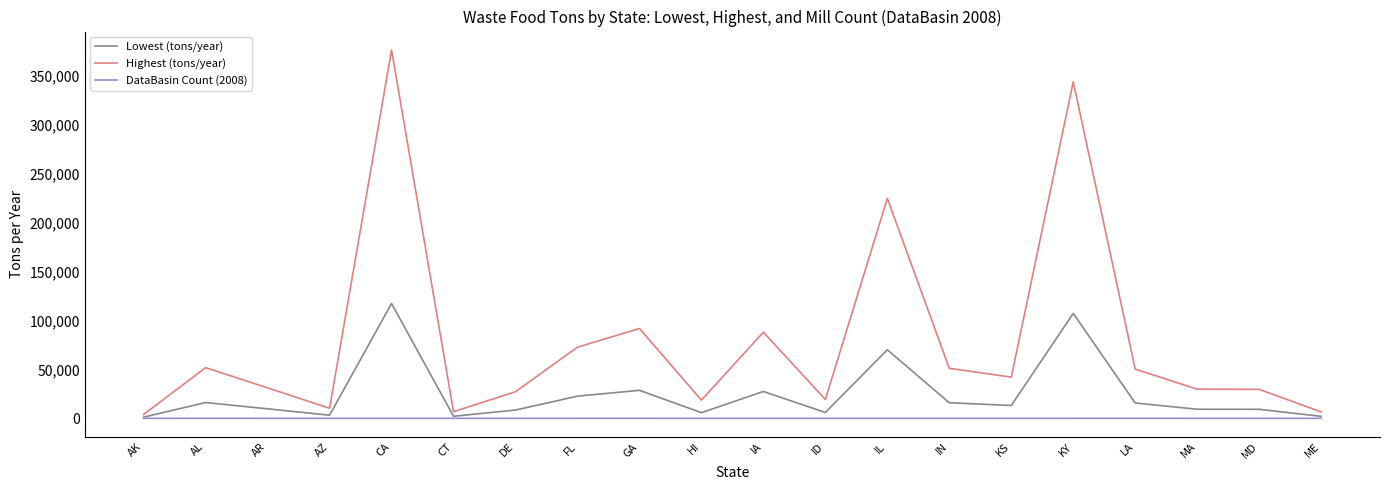

Which label corresponds to the largest value in the chart?

CA